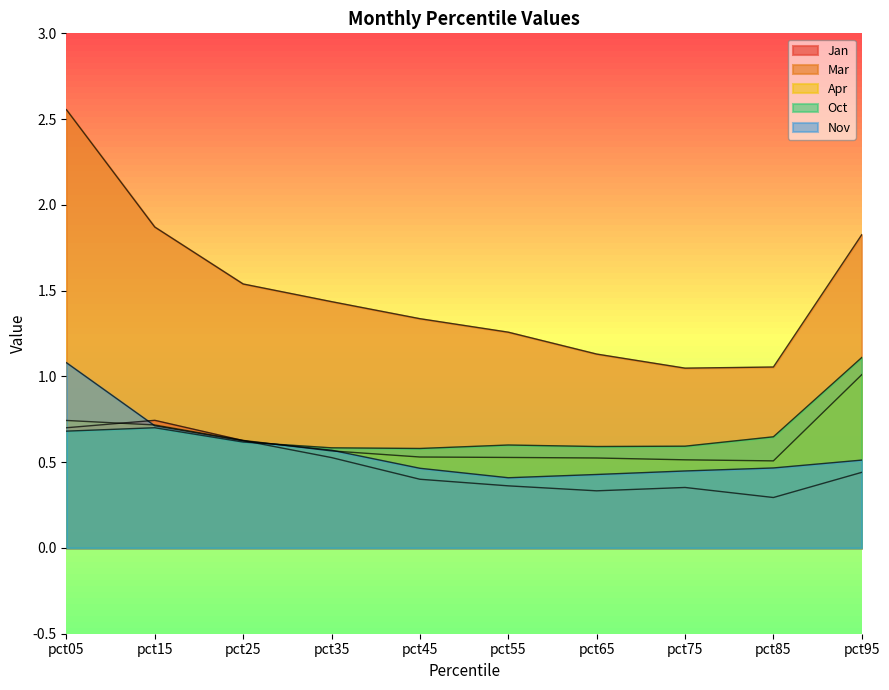

Is the value of Mar at pct65 greater than the value of Oct at pct25?

Yes